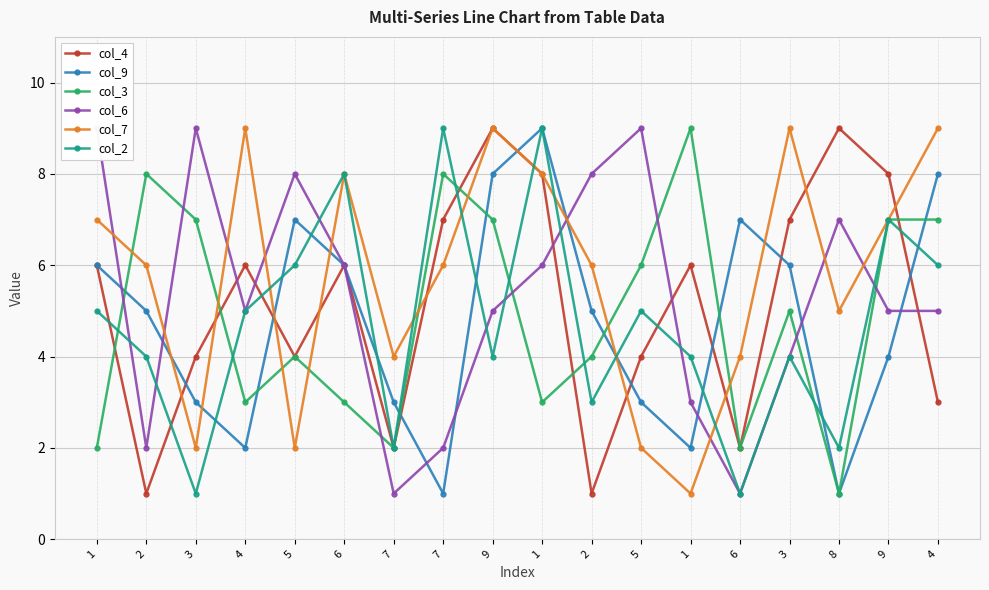

What is the value of the col_2 point at the 11th from the left?

4